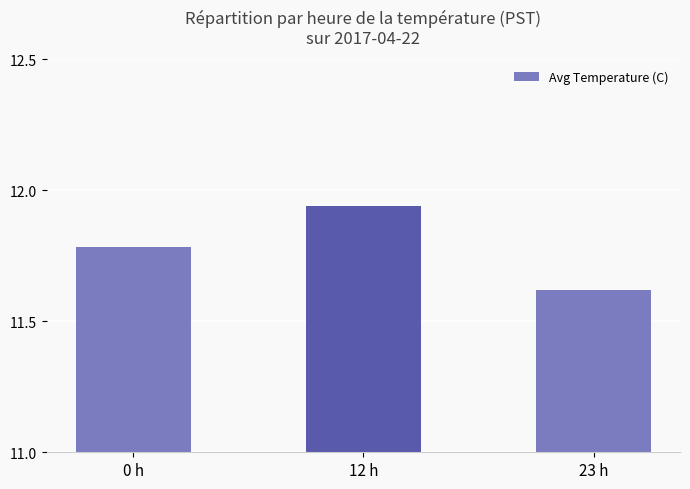

What is the ratio of the value at 0 h to the value at 23 h?

1.0